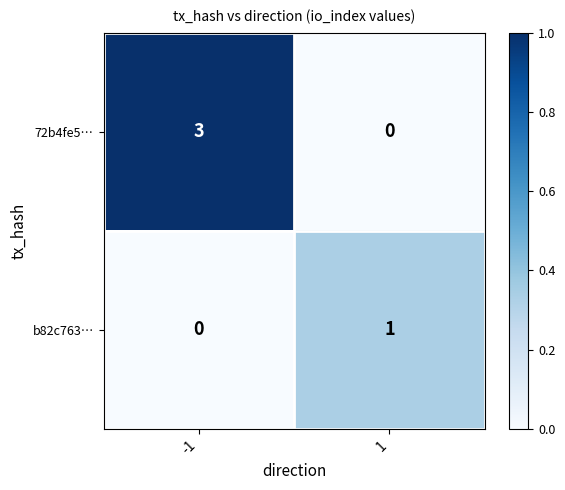

At how many categories does at least one series exceed 0?

2